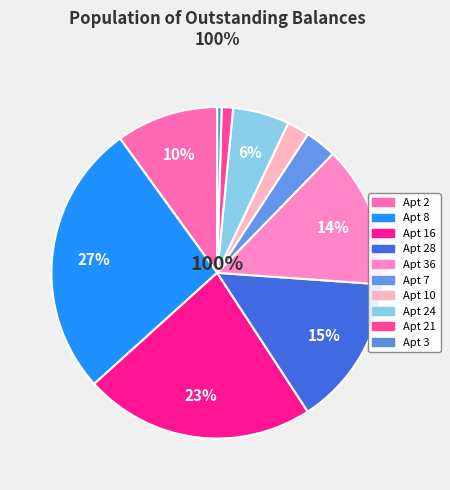

True or false: 10 accounts for 2% of the total.

True